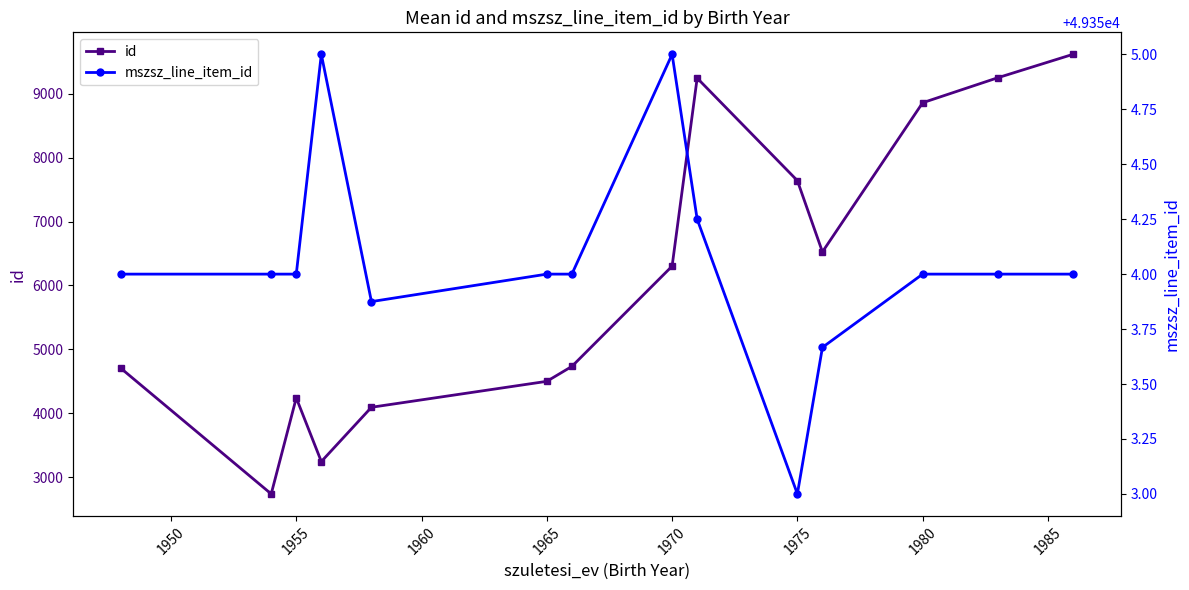

List the series in order of their peak value, highest first.

mszsz_line_item_id, id